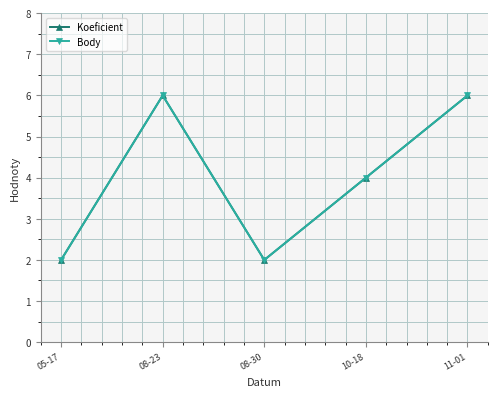

Does the chart have visible grid lines?

Yes